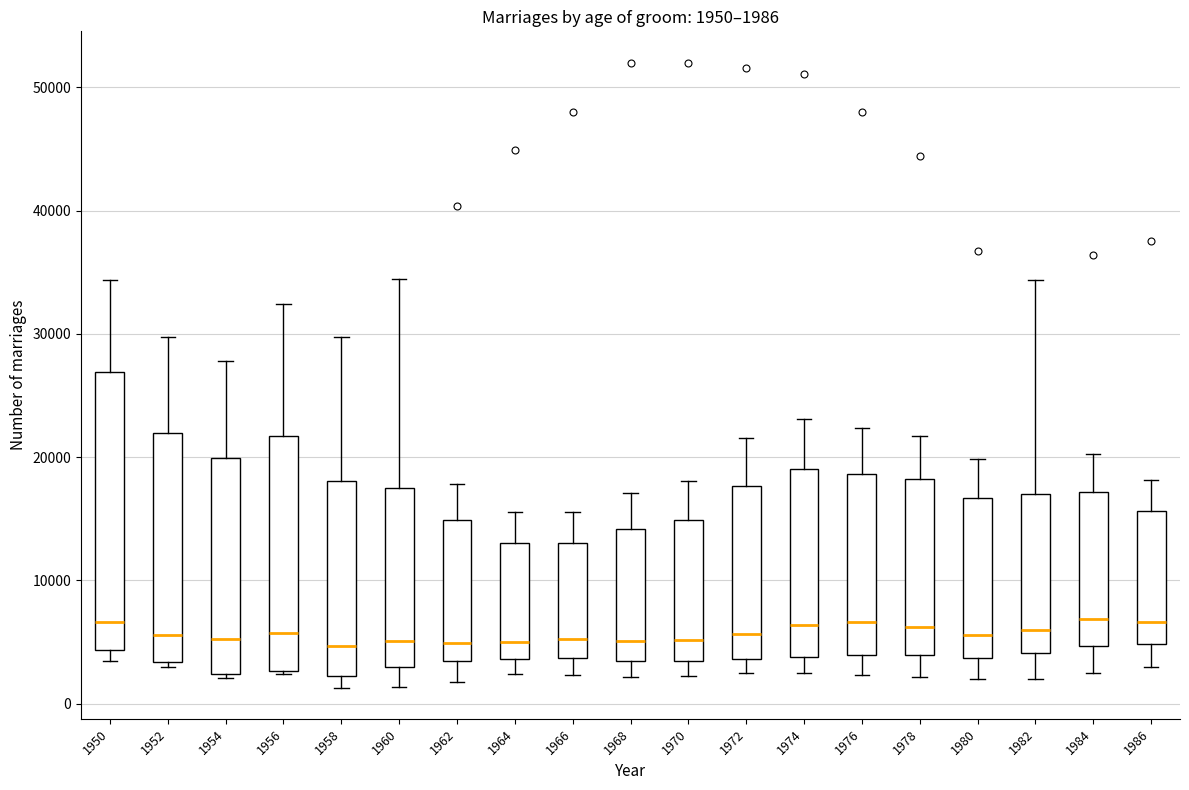

Comparing the boxes themselves (not the whiskers), which one is the tallest?

1950